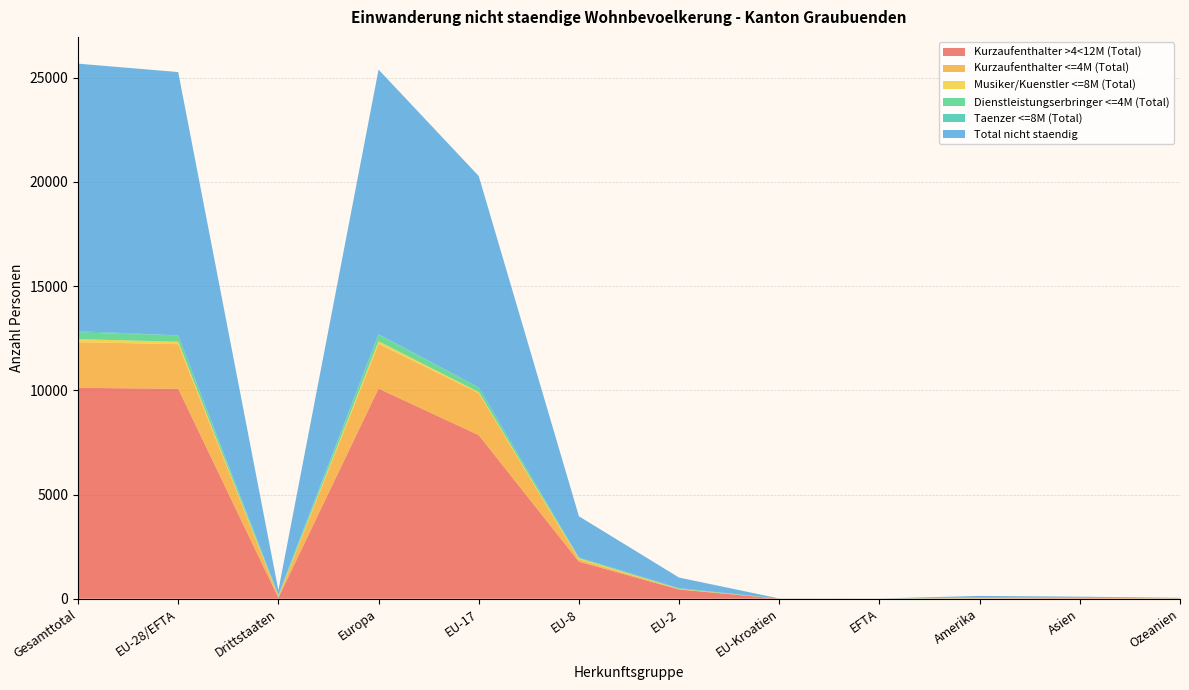

Reading left to right, extract all data points from this chart.

Kurzaufenthalter >4<12M (Total): 10120	10075	45	10083	7850	1780	441	2	0	11	21	4
Kurzaufenthalter <=4M (Total): 2190	2140	50	2146	2014	108	17	0	5	10	21	8
Musiker/Kuenstler <=8M (Total): 148	117	31	126	52	49	11	4	0	14	1	7
Dienstleistungserbringer <=4M (Total): 314	305	9	312	226	41	38	0	0	0	0	2
Taenzer <=8M (Total): 67	0	67	29	0	0	0	0	0	32	6	0
Total nicht staendig: 12839	12637	202	12696	10142	1978	507	6	4	67	49	21